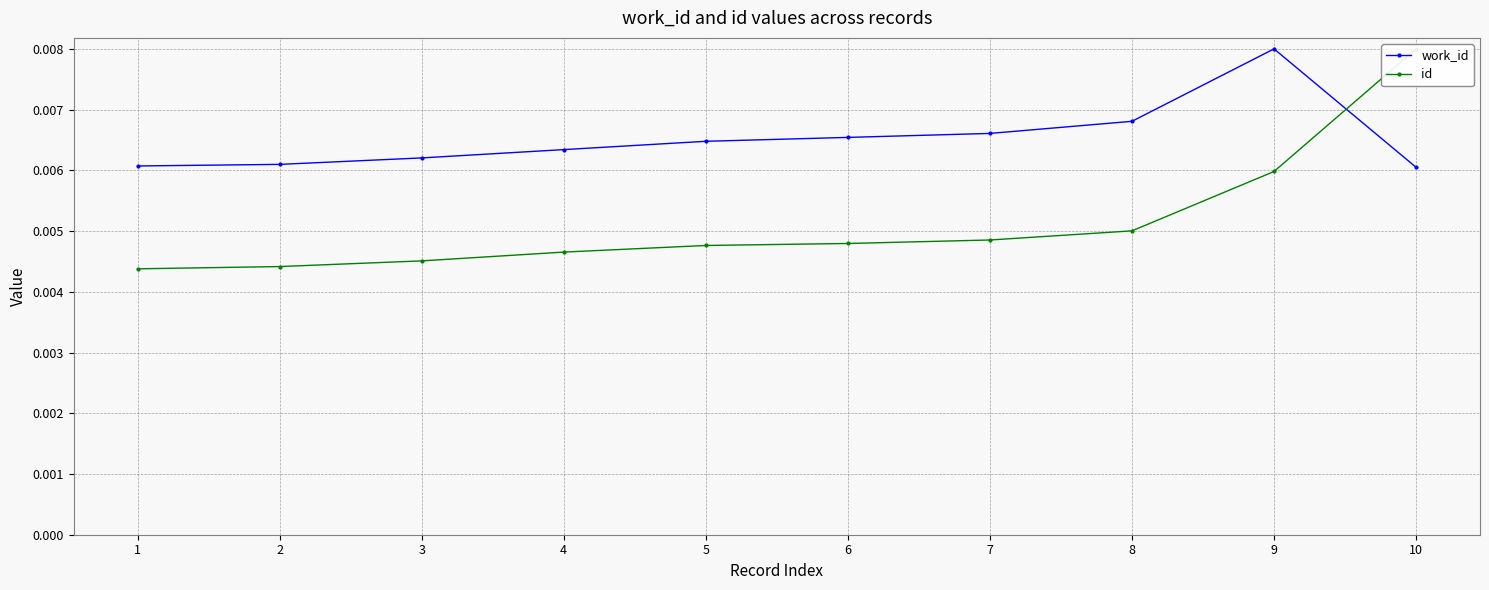

Does the chart display data point markers on the line(s)?

Yes